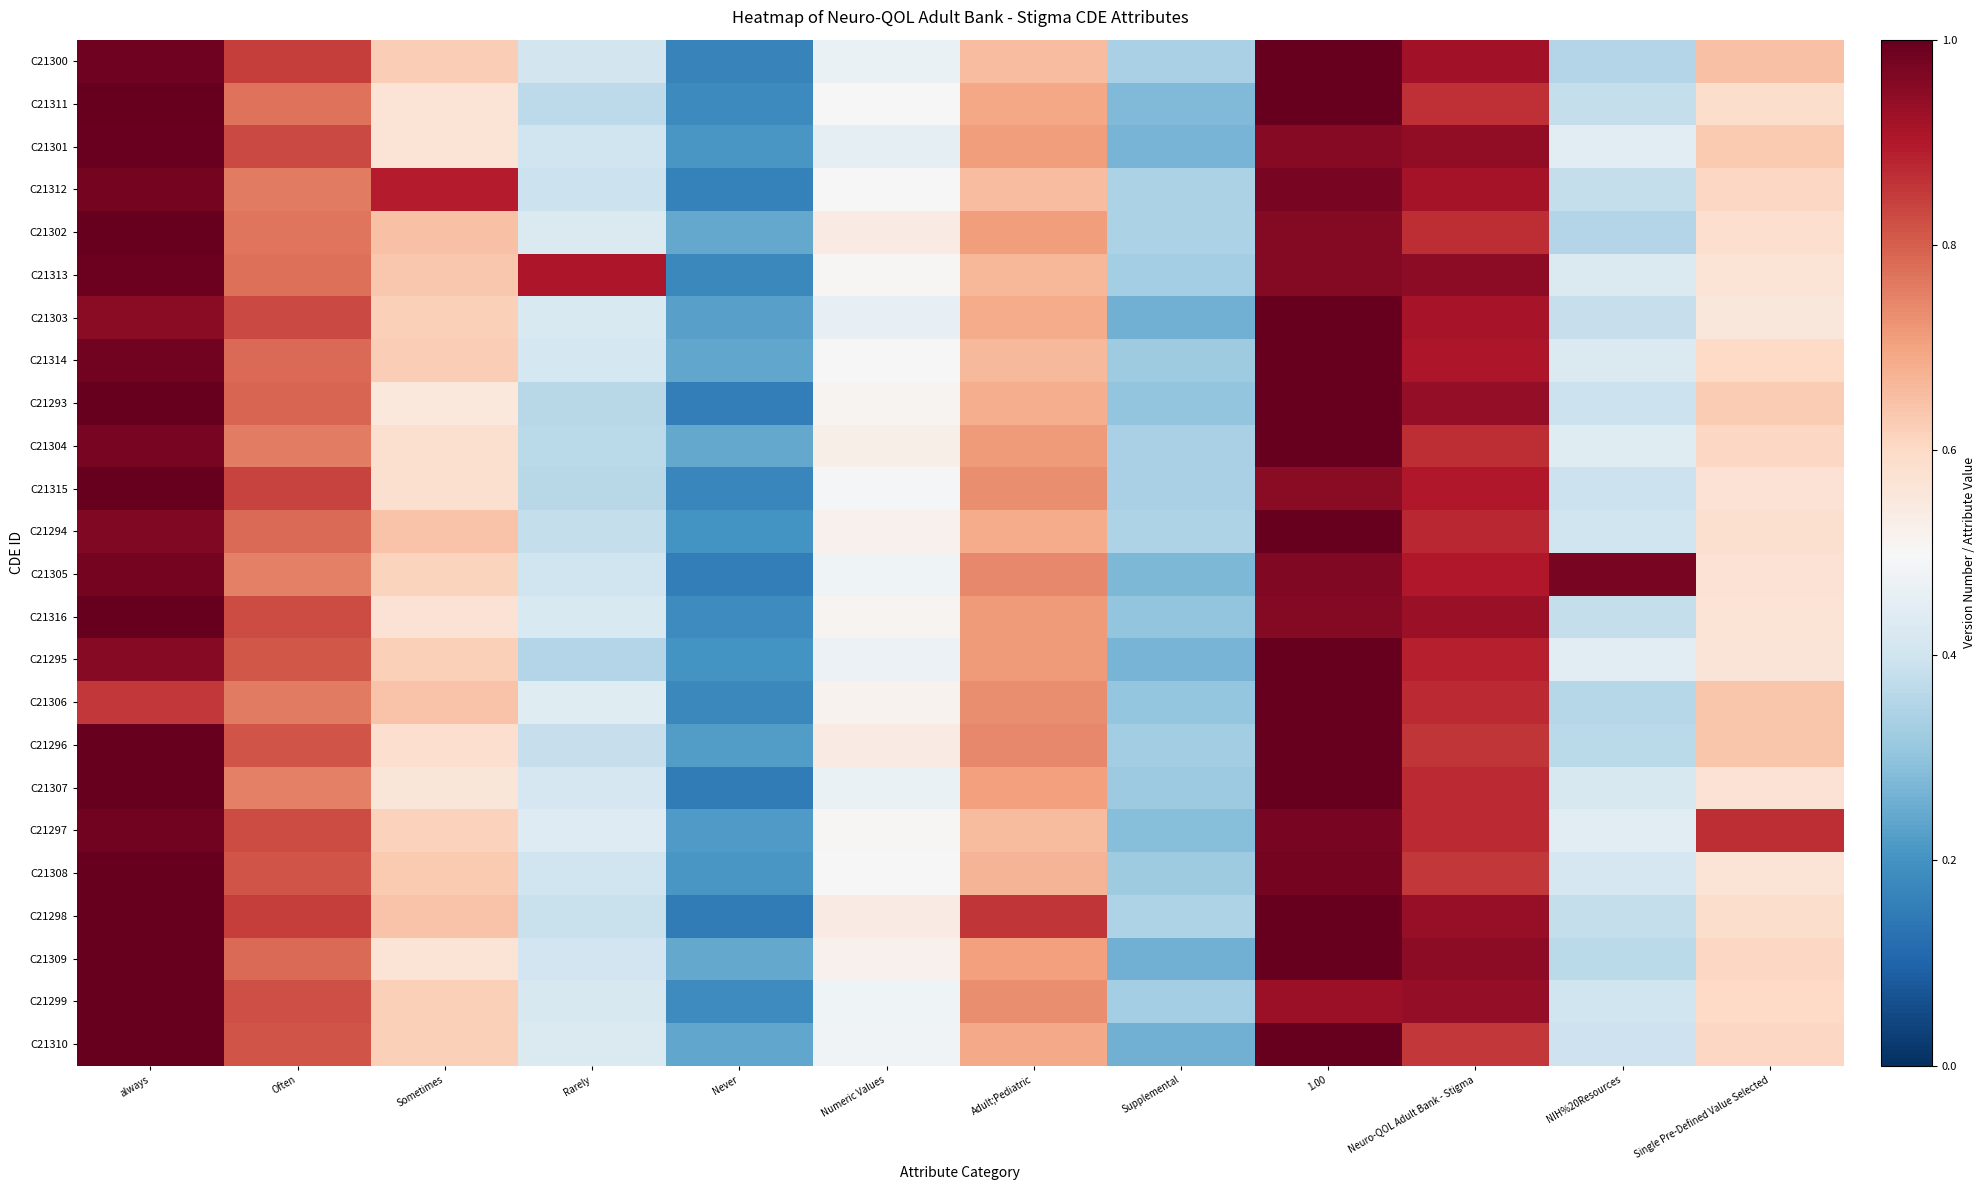

What is the total value across all series at Never?

4.7